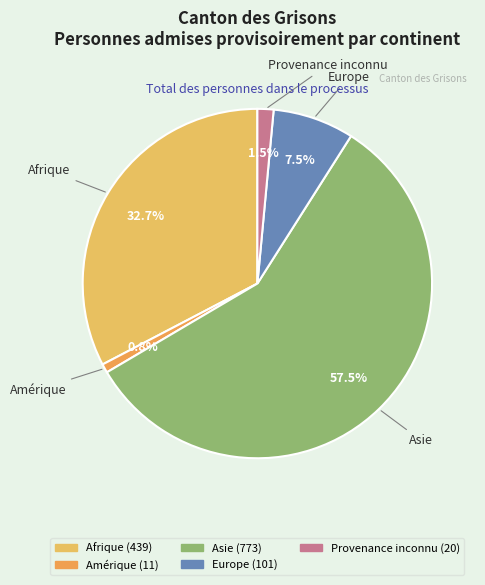

To the nearest percent, what is the combined percentage of Afrique and Provenance inconnu?

34%